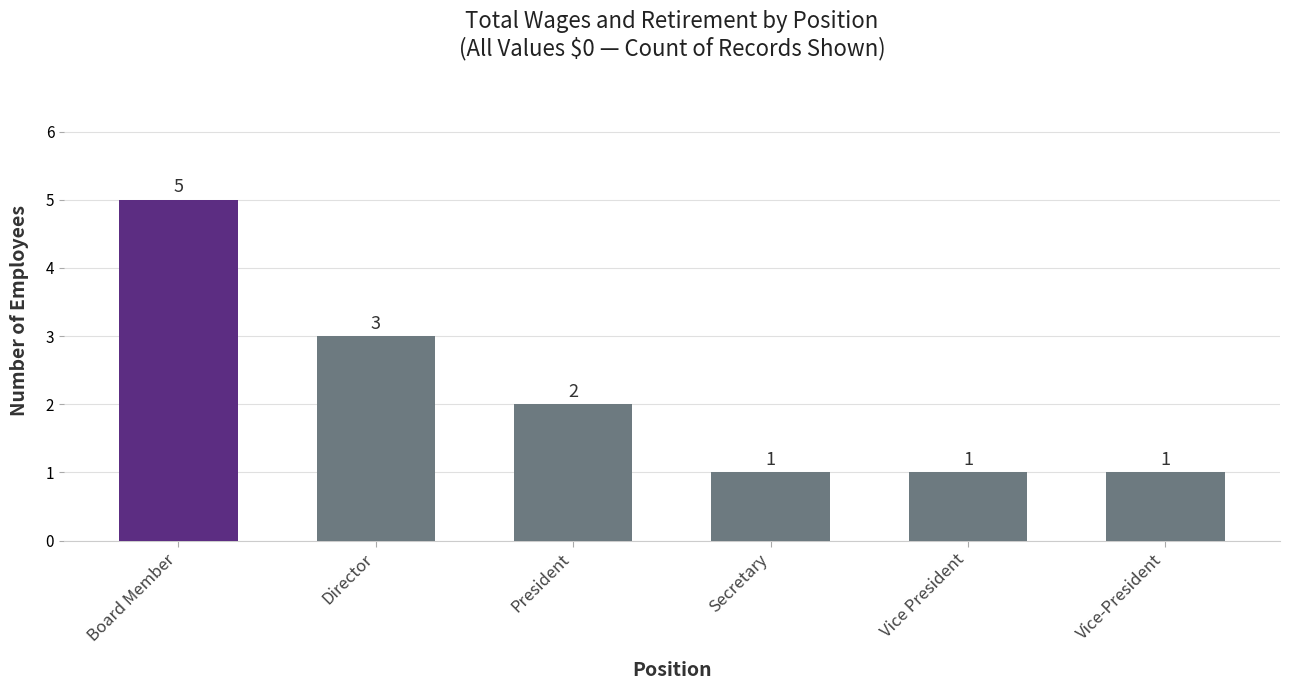

What is the difference between the values at Vice President and Board Member?

4